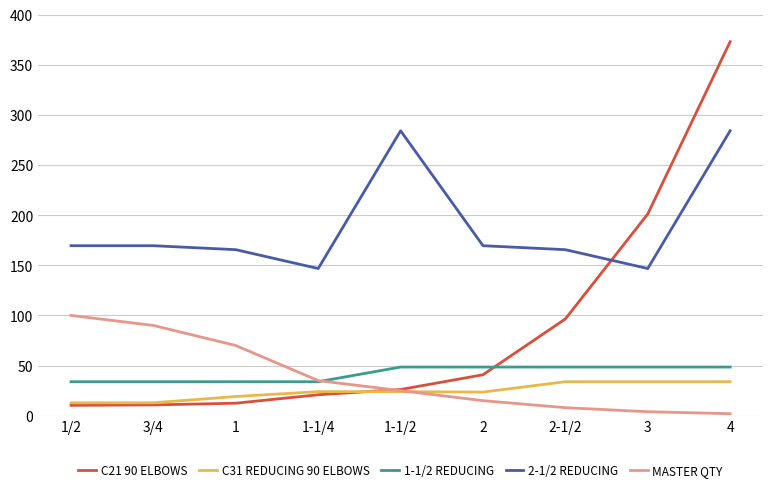

What is the difference between the highest and lowest values at 2?

154.5